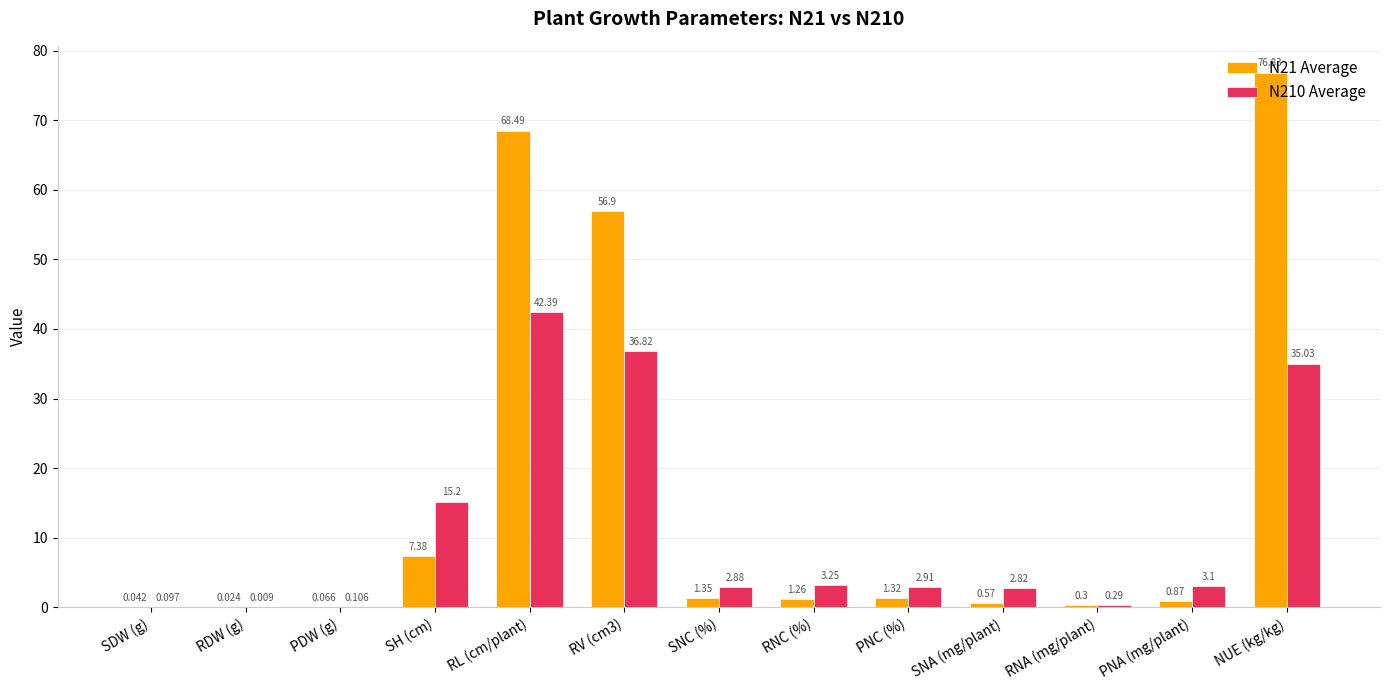

At which label does N210 Average first exceed 2?

SH (cm)